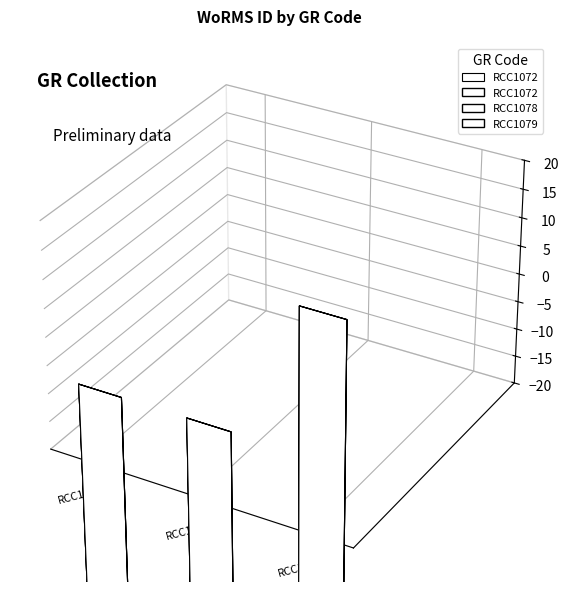

Reading right to left, list all the values displayed in this chart.

RCC1079=104016	RCC1078=103991	RCC1072=103991